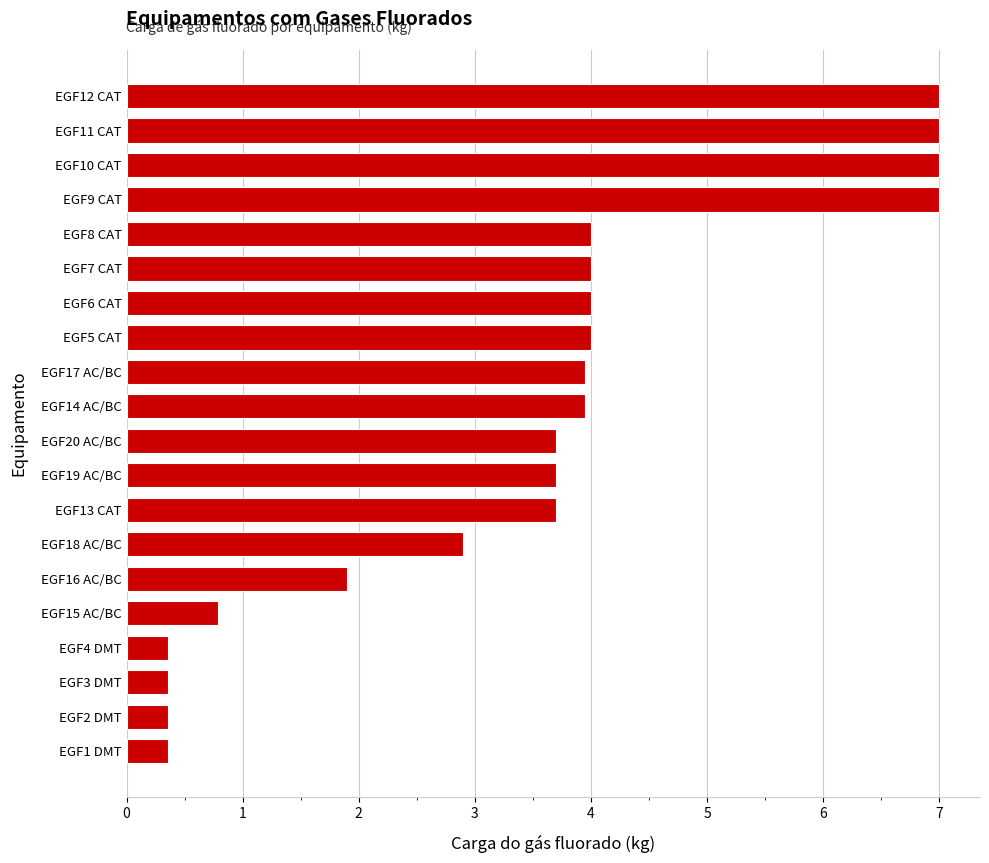

What is the greatest value displayed?

7.0